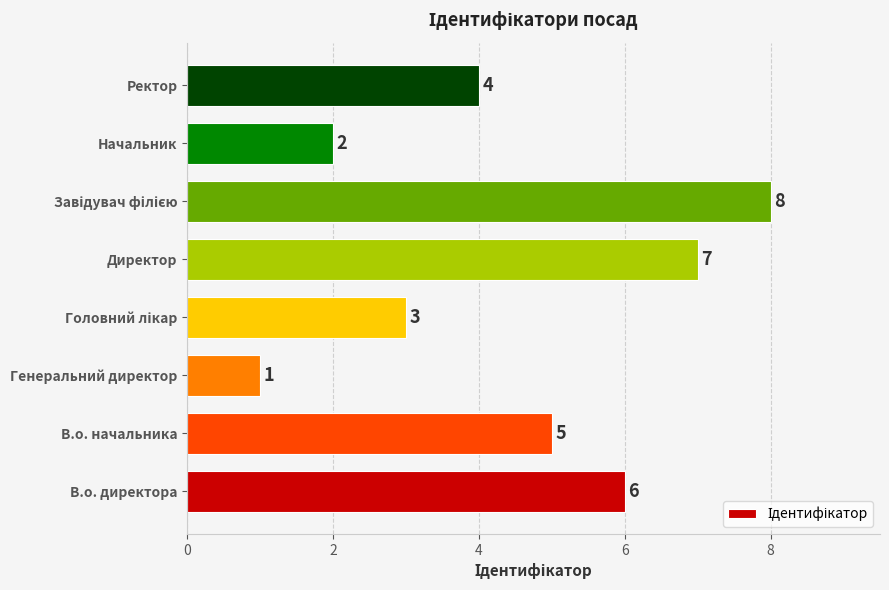

How many bars are there in total?

8